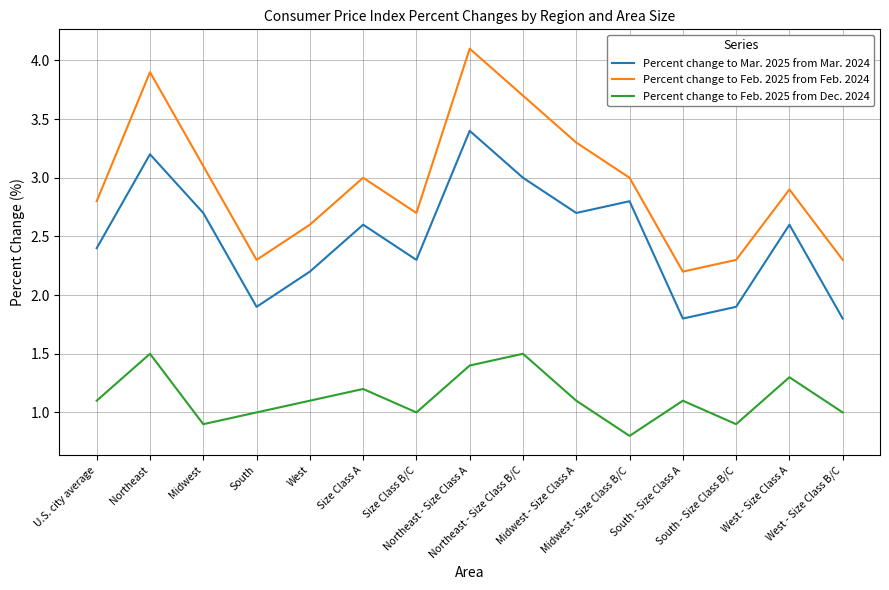

How many lines are shown in the chart?

3